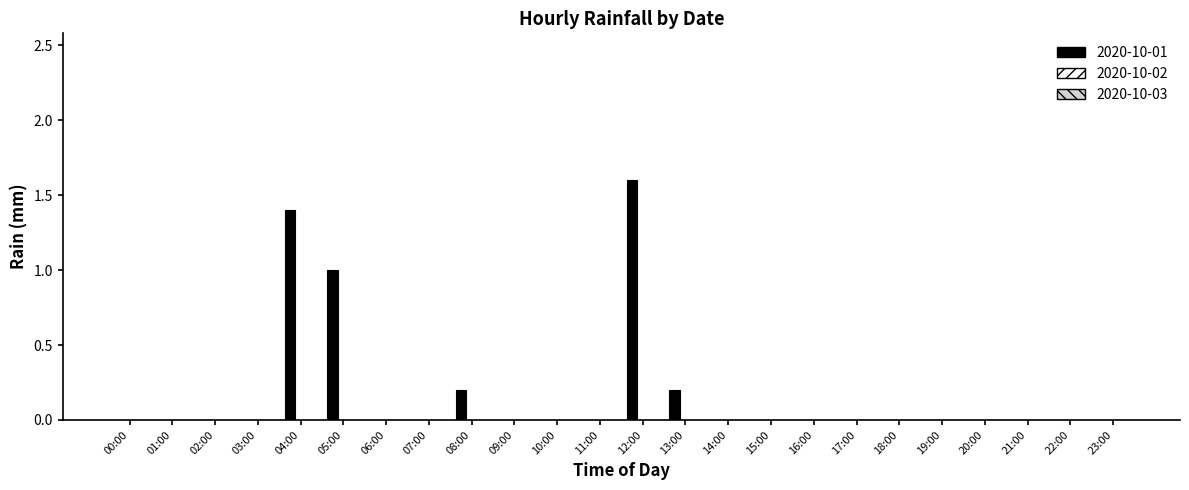

Reading left to right, what are all the values shown in this chart?

00:00=0.0	01:00=0.0	02:00=0.0	03:00=0.0	04:00=1.4	05:00=1.0	06:00=0.0	07:00=0.0	08:00=0.2	09:00=0.0	10:00=0.0	11:00=0.0	12:00=1.6	13:00=0.2	14:00=0.0	15:00=0.0	16:00=0.0	17:00=0.0	18:00=0.0	19:00=0.0	20:00=0.0	21:00=0.0	22:00=0.0	23:00=0.0